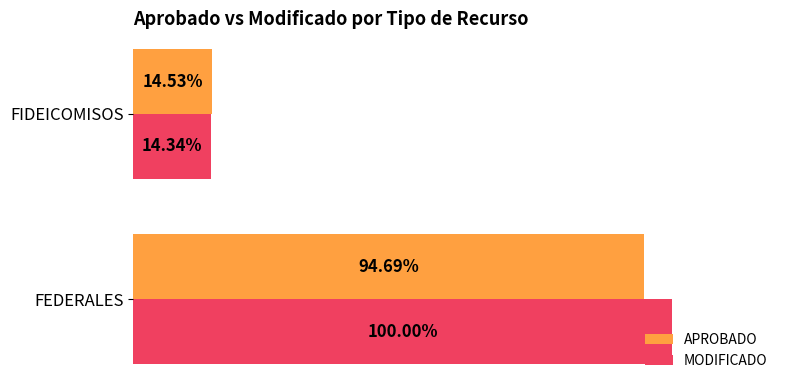

Between FEDERALES and FIDEICOMISOS, which series saw the biggest shift?

MODIFICADO